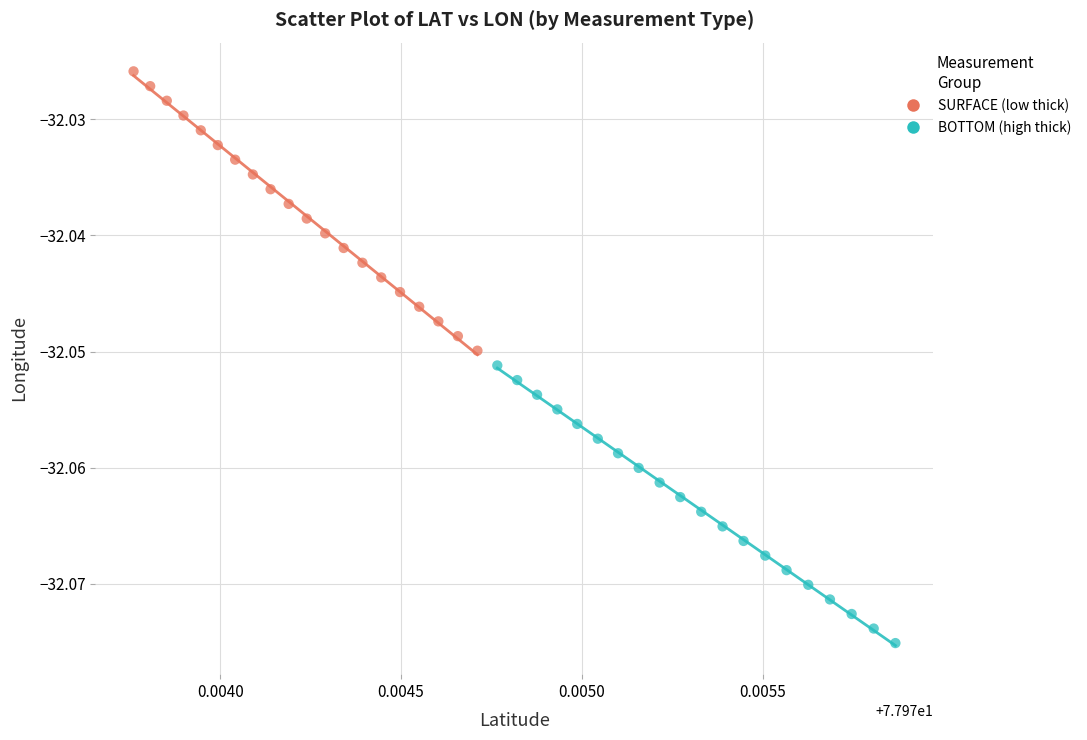

Which series has the widest spread of Y values?

SURFACE (low thick)